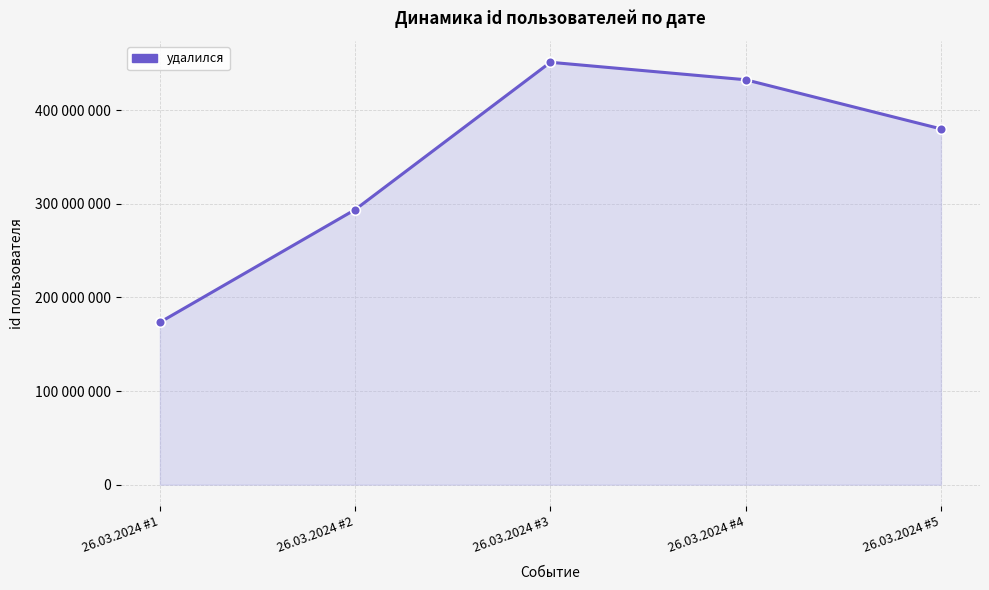

What is the value of the 2nd point from the left?

293869506